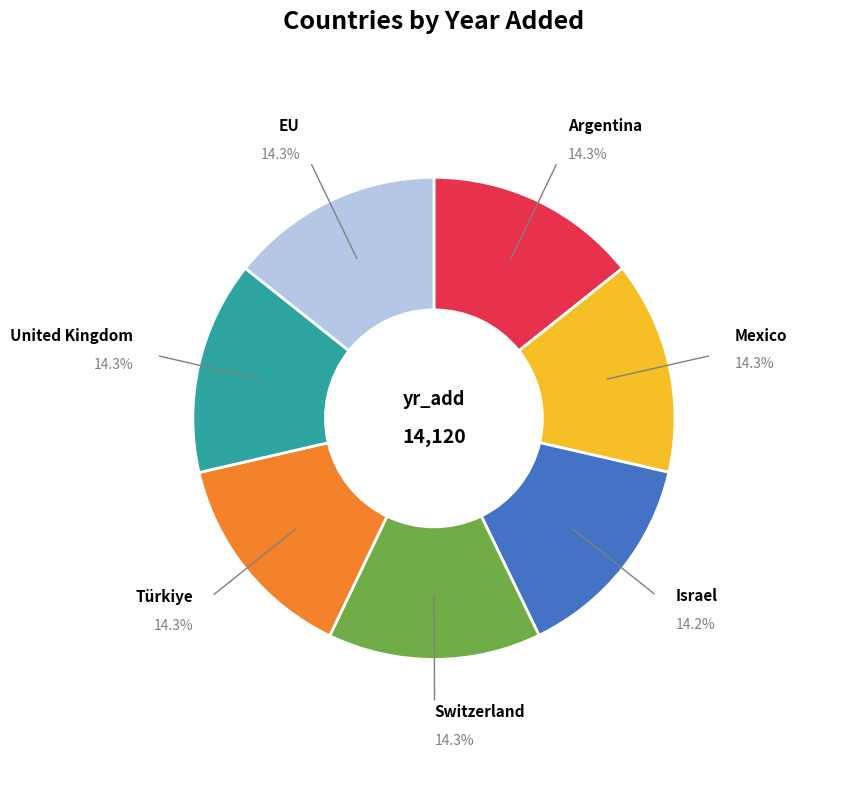

Is there any slice that represents more than half of the pie?

No